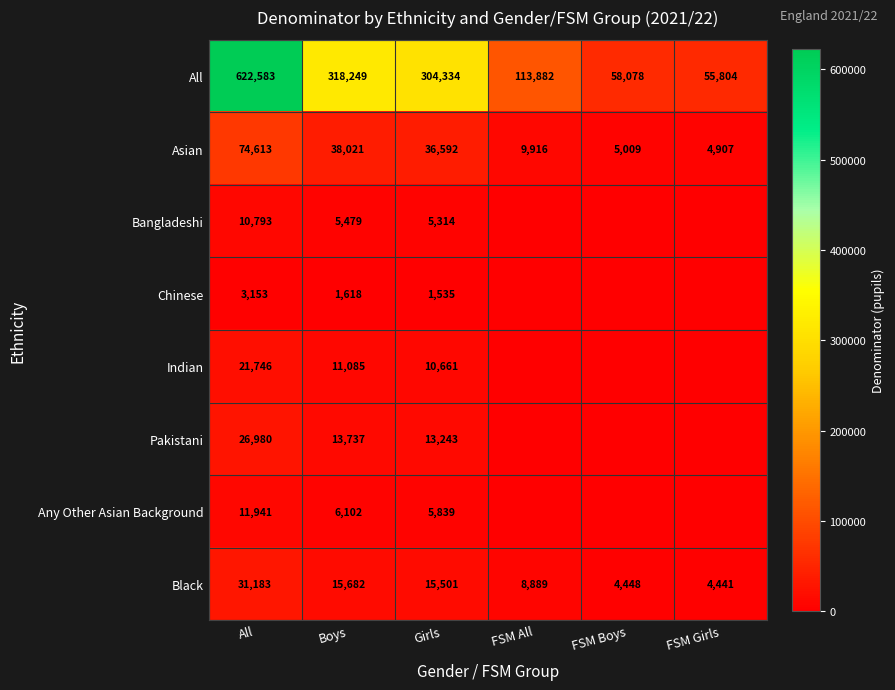

At how many categories does at least one series exceed 401677?

1